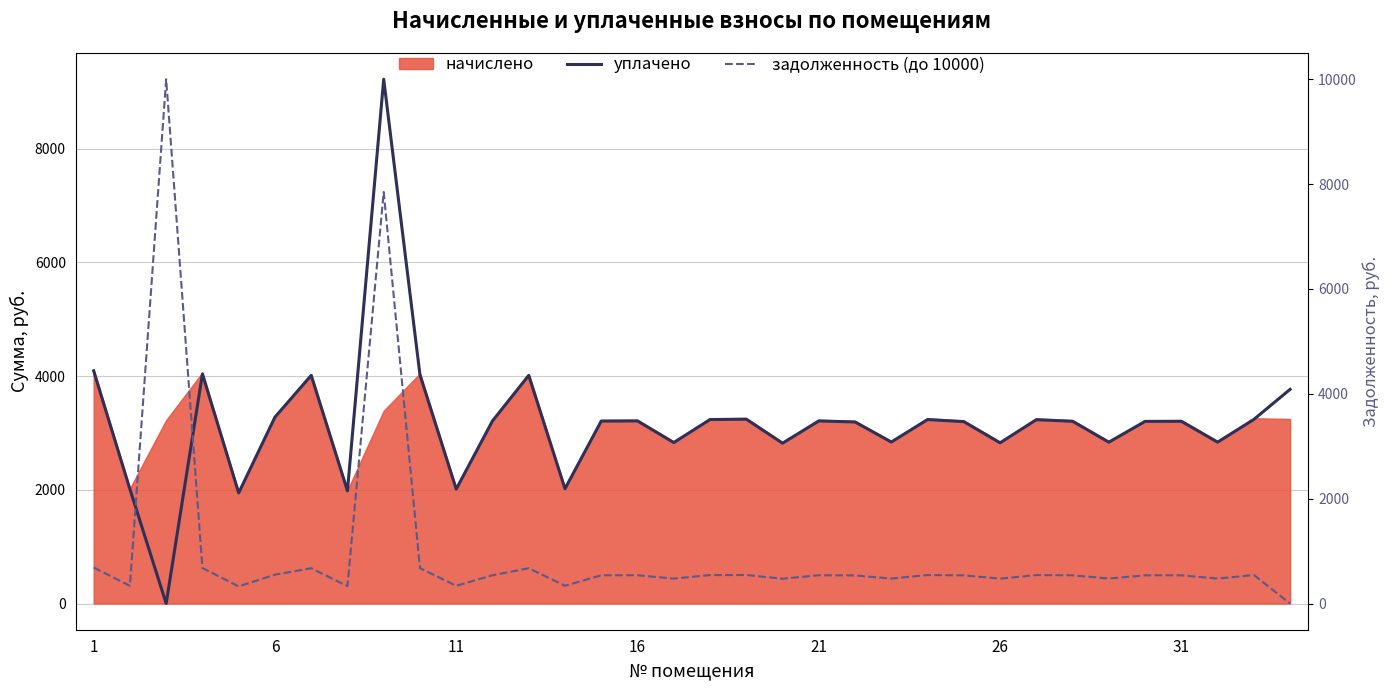

How many times do задолженность (до 10000) and уплачено cross each other?

2